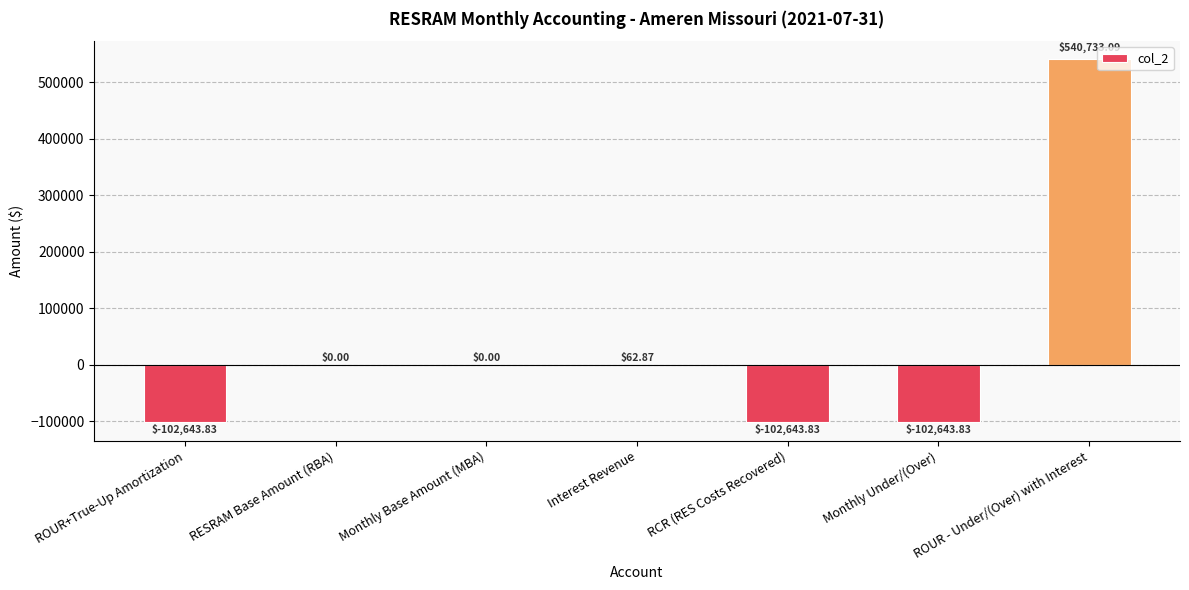

Which label corresponds to the largest value in the chart?

ROUR - Under/(Over) with Interest